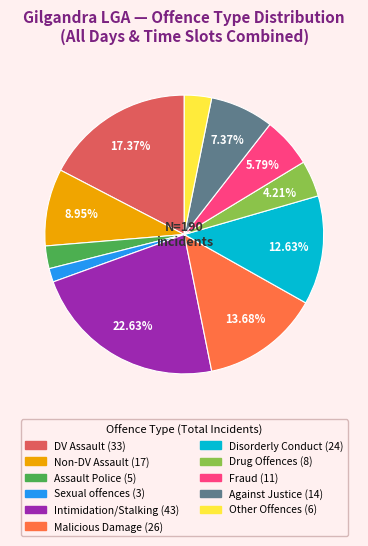

Is there any slice that represents more than half of the pie?

No